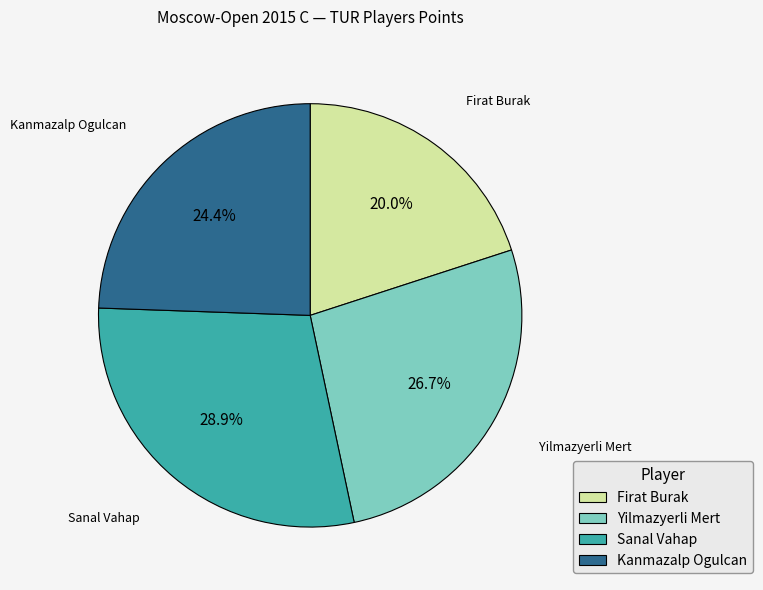

What is the ratio of the value at Sanal Vahap to the value at Firat Burak?

1.4